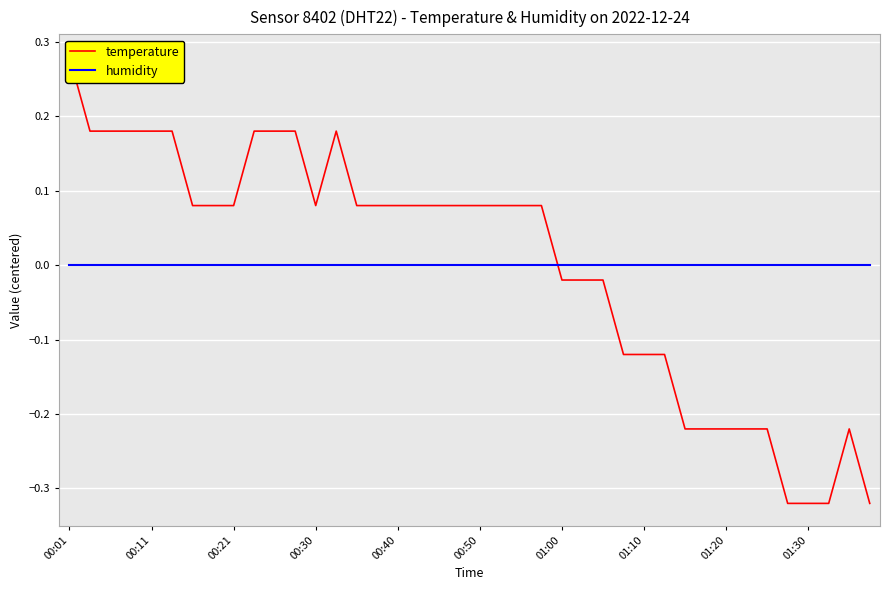

How many times do humidity and temperature cross each other?

1